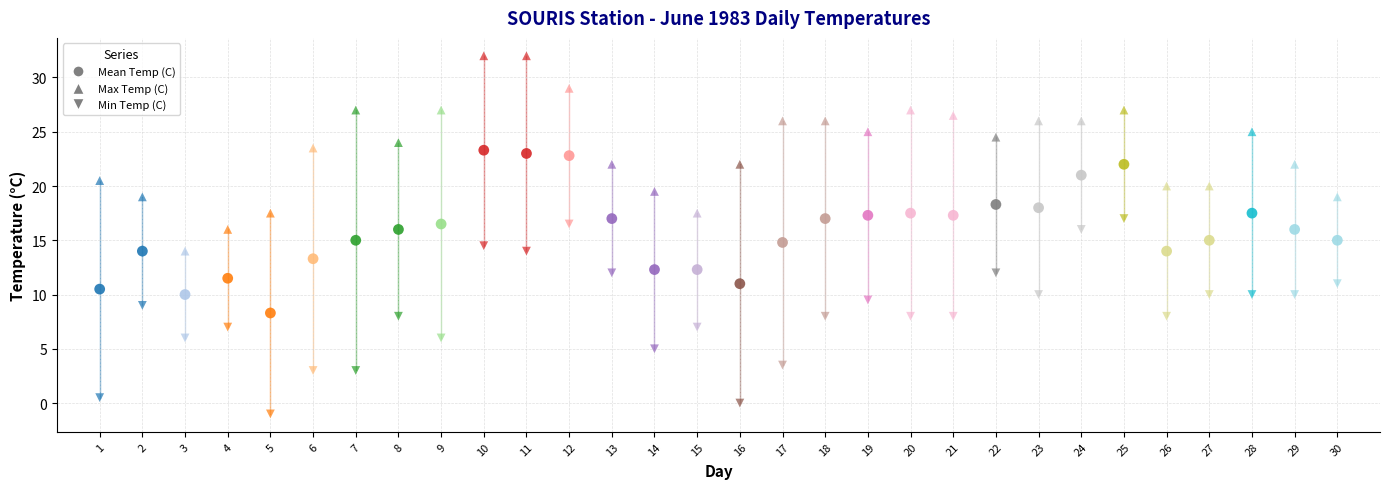

Count the number of points in this scatter plot.

90